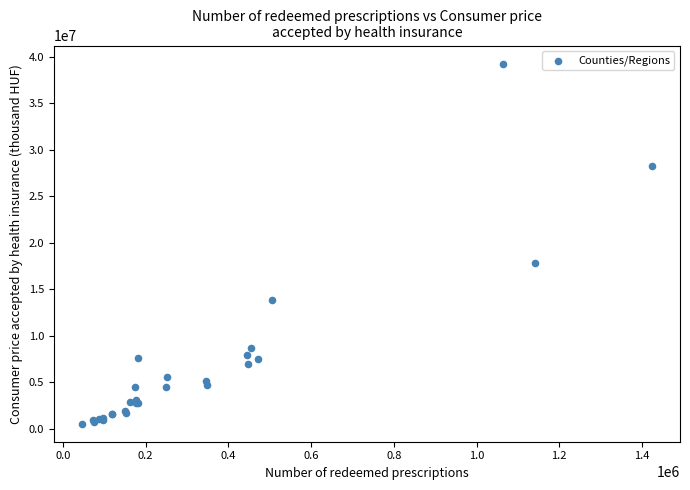

What Y value in the scatter plot is closest to 19897510?

17776131.8